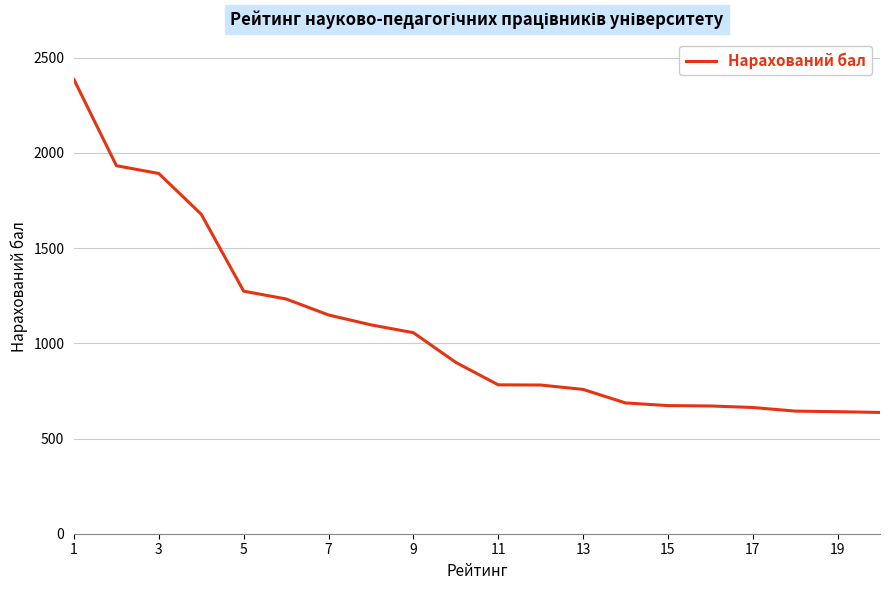

How many series are shown in this chart?

1